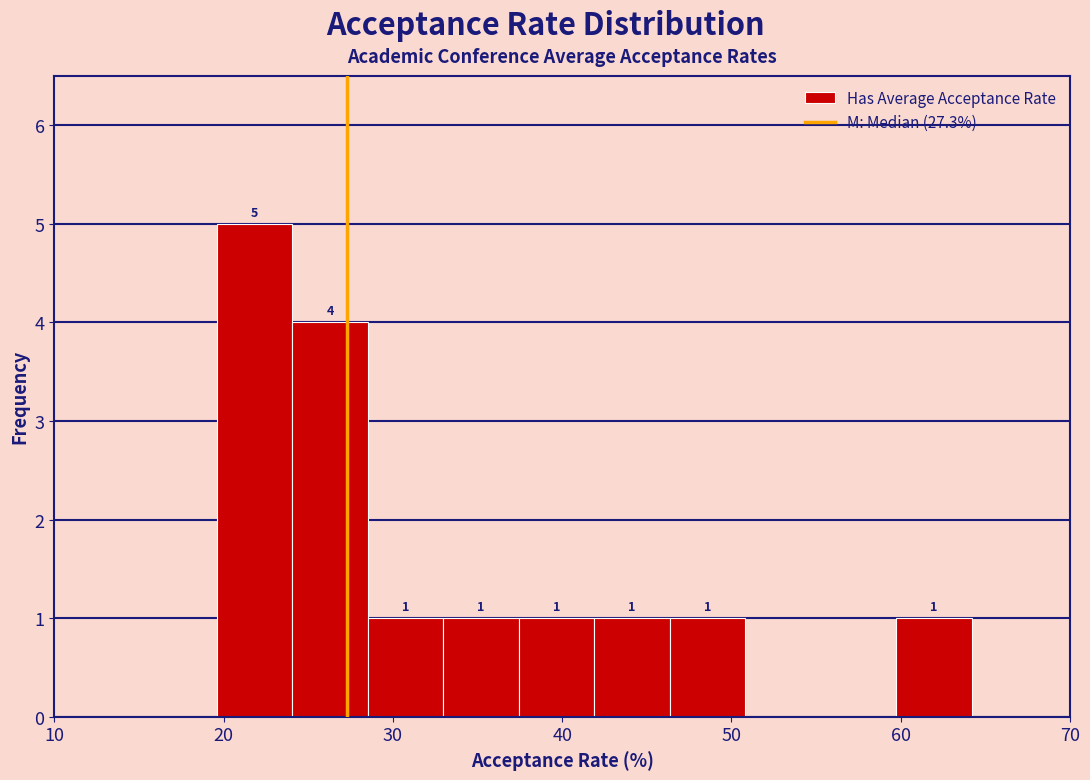

Which range on the x-axis has the tallest bar?

20 to 24